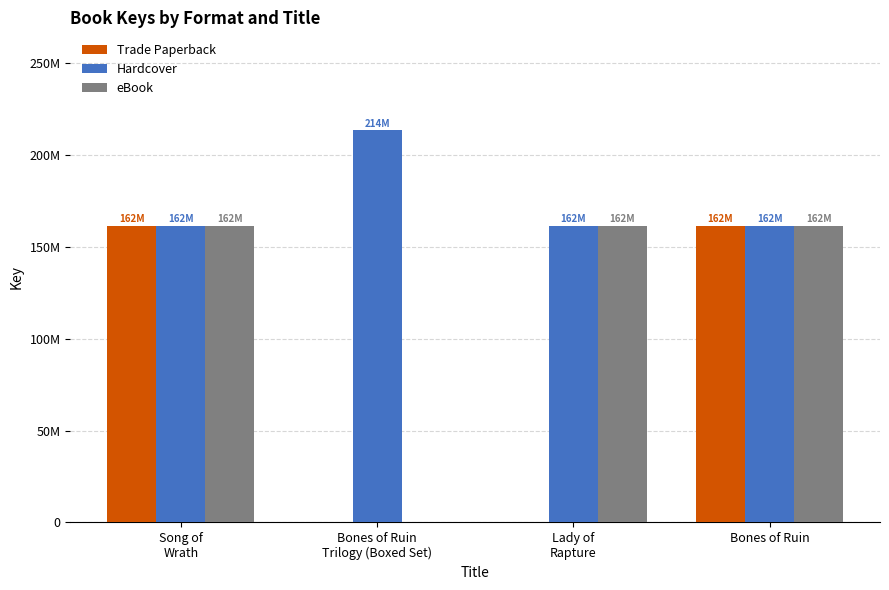

What is the total value across all series at Bones of Ruin?

484652463